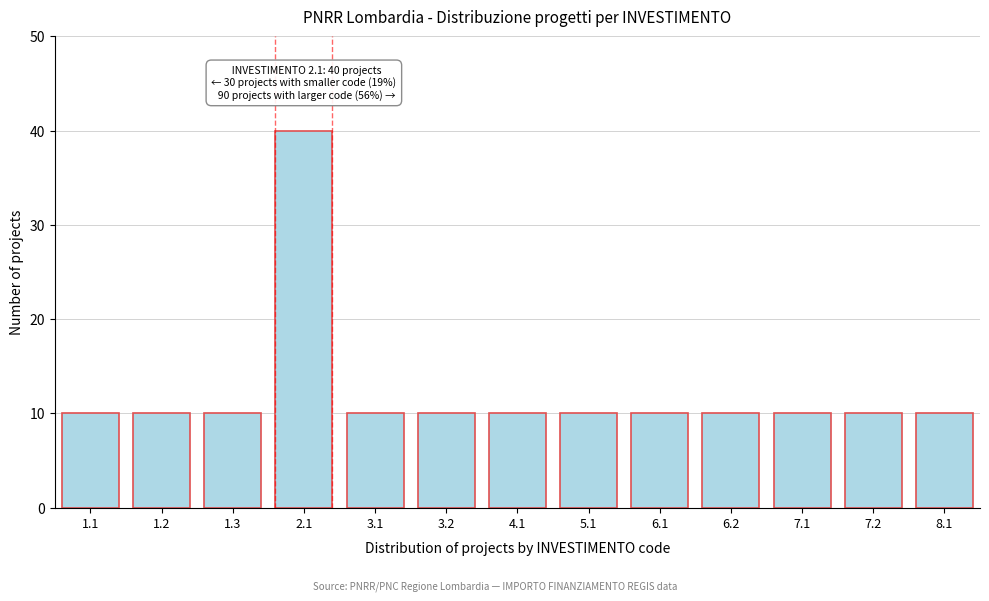

Reading left to right, transcribe all the data shown in this chart.

10	10	10	40	10	10	10	10	10	10	10	10	10